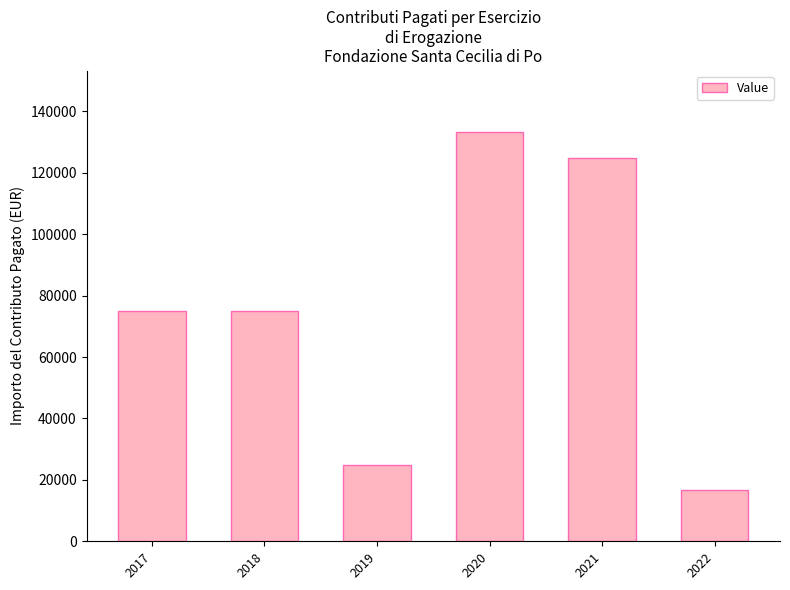

How many bars are there in total?

6